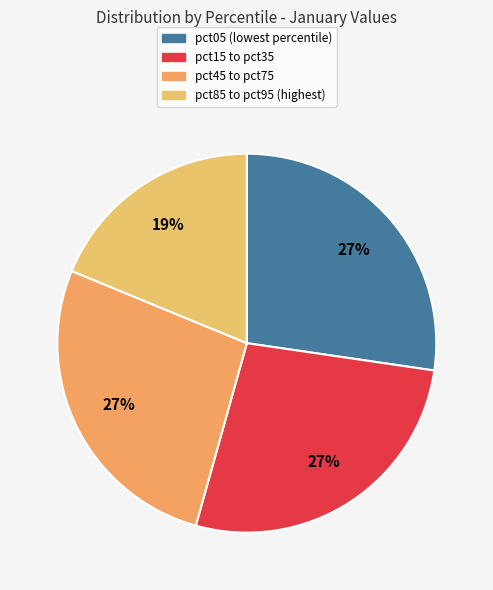

How many slices are in this pie chart?

4